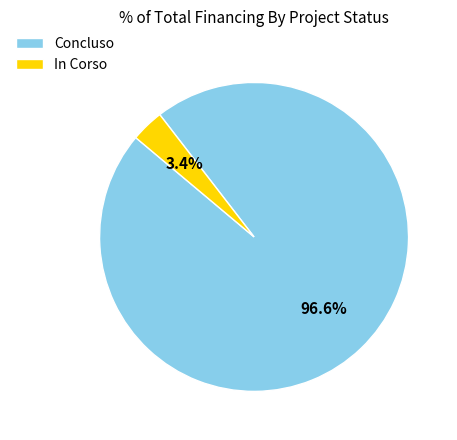

Which category has the biggest portion of the pie?

Concluso